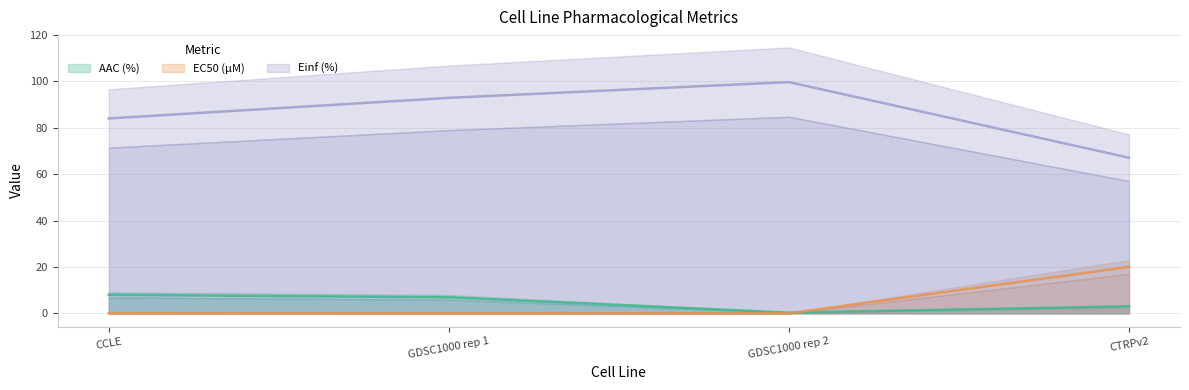

True or false: EC50 (µM) and Einf (%) cross at least once.

False